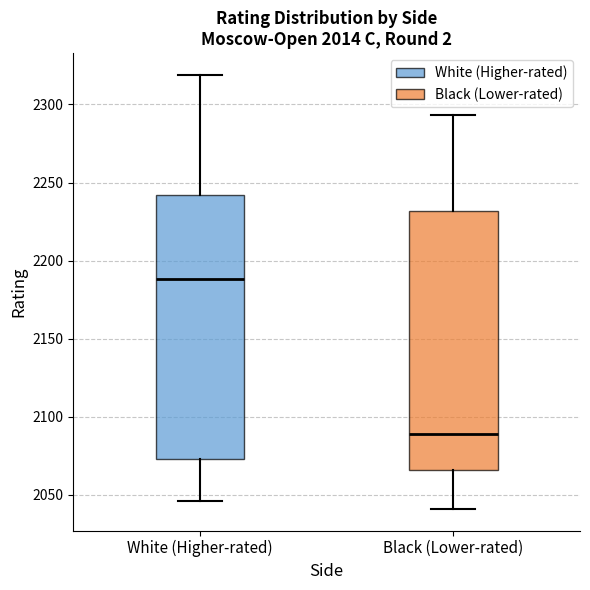

Where is the upper edge of the box for Black (Lower-rated) on the y-axis? The values are not printed on the chart, so give them approximately, as read against the axis.

2230